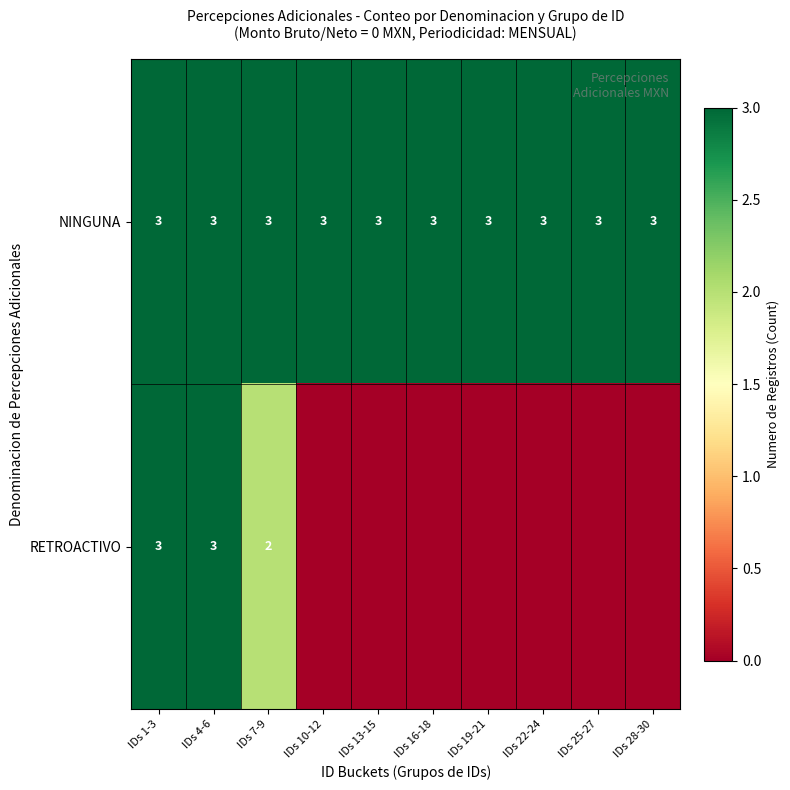

What is the average value of the NINGUNA series?

3